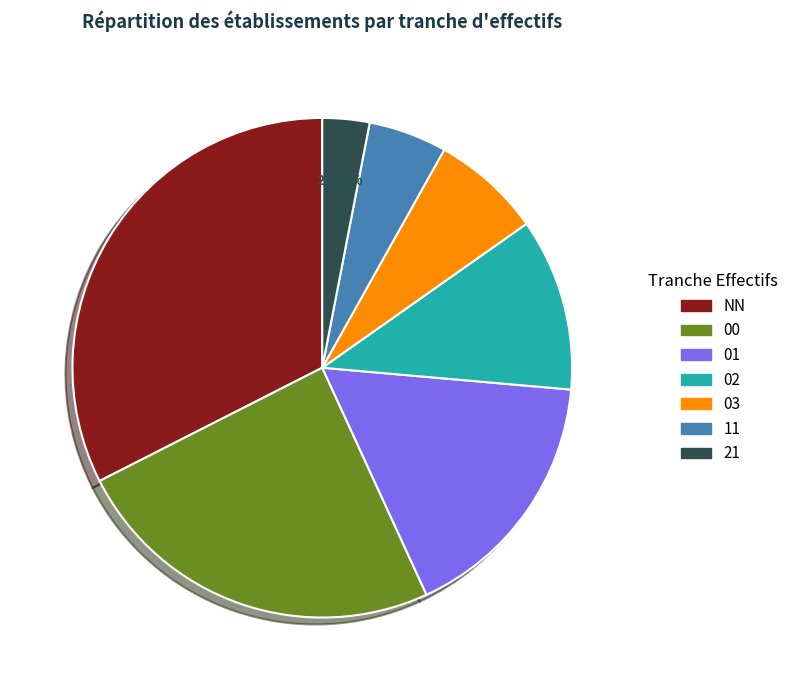

To the nearest percent, what portion does NN represent?

32%